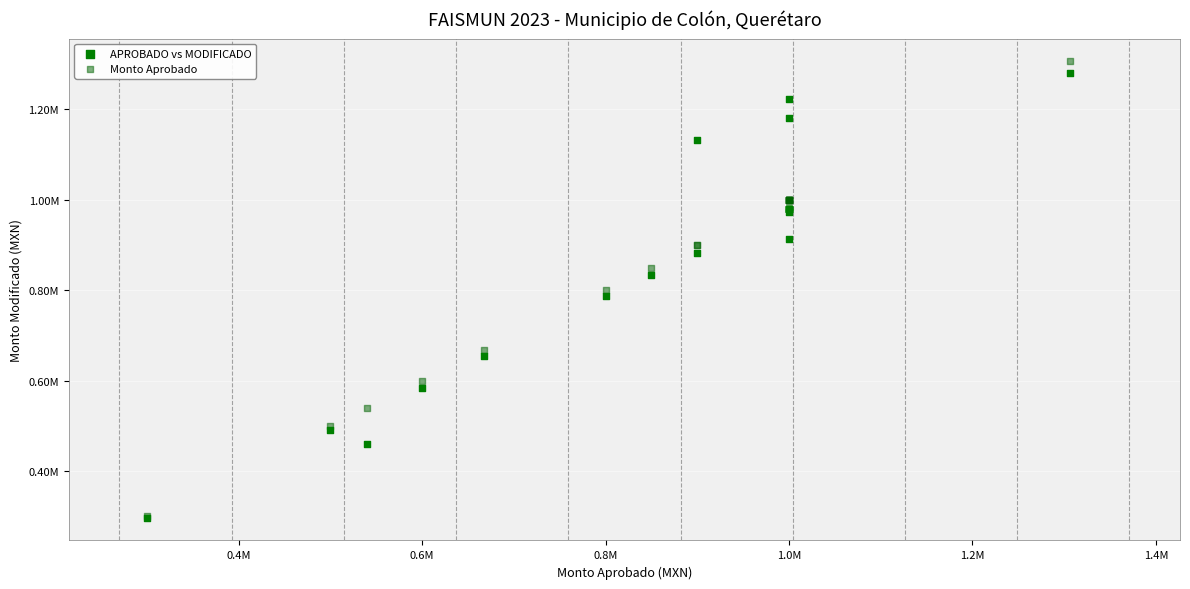

Which series contains the highest Y value?

Monto Aprobado